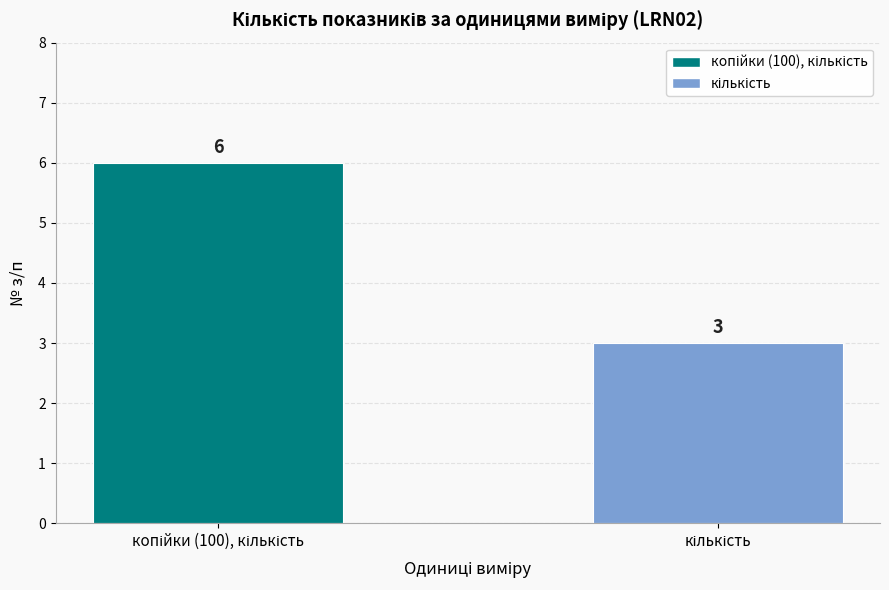

What is the greatest value displayed?

6